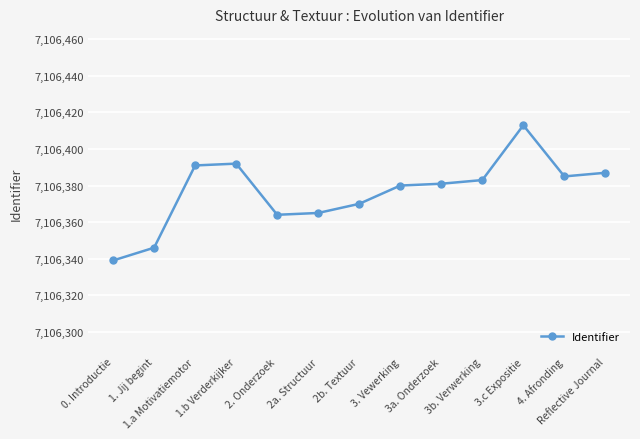

What is the greatest value displayed?

7106413